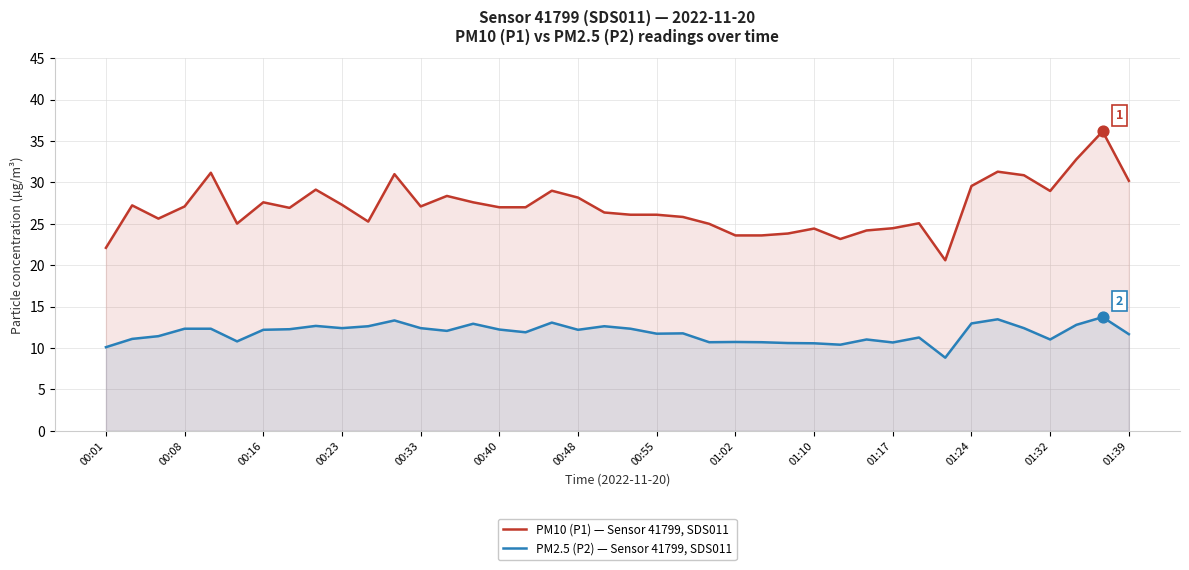

Which series contains the lowest Y value?

PM2.5 (P2) — Sensor 41799, SDS011